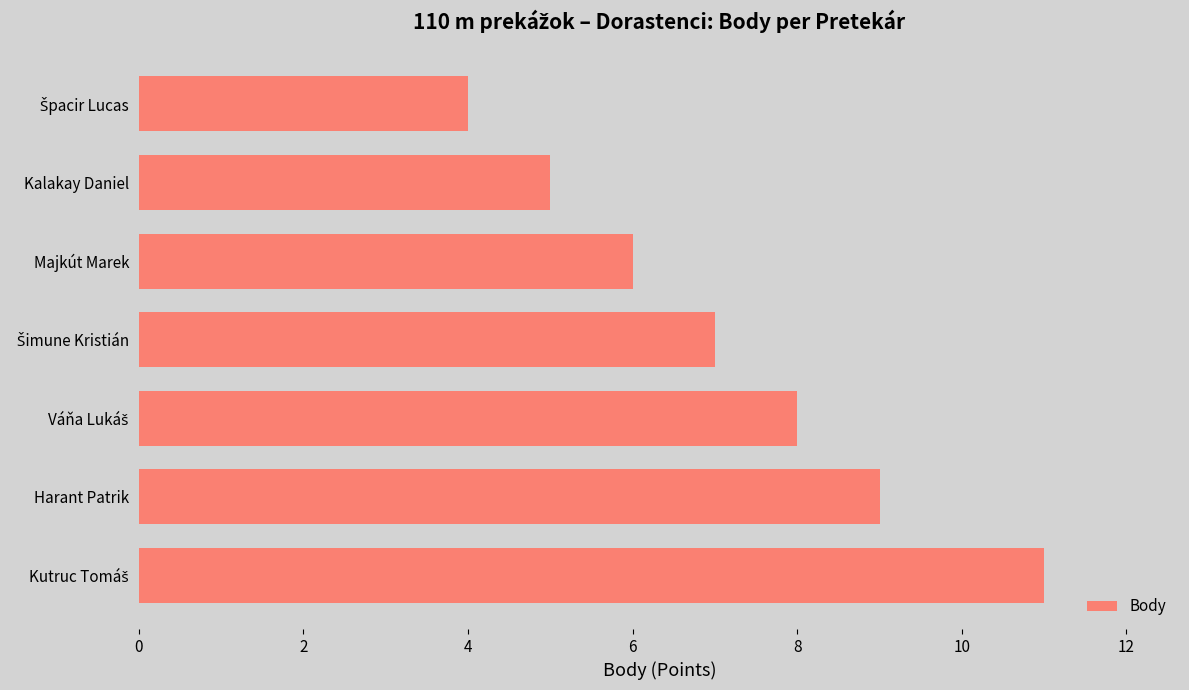

Reading bottom to top, list all the values displayed in this chart.

11	9	8	7	6	5	4